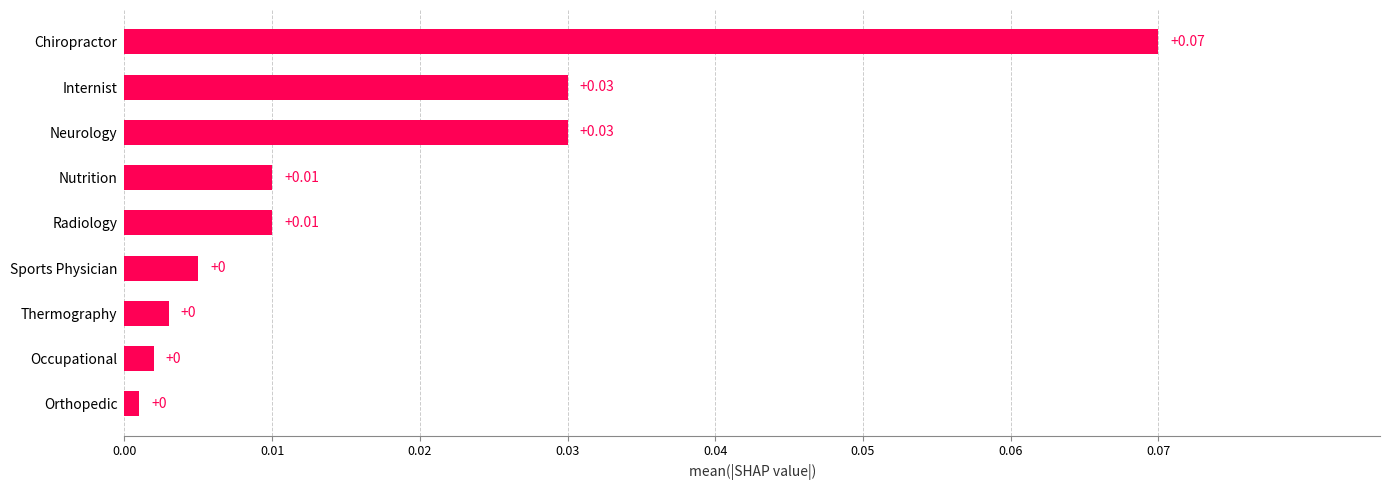

Between Neurology and Orthopedic, which is larger?

Neurology